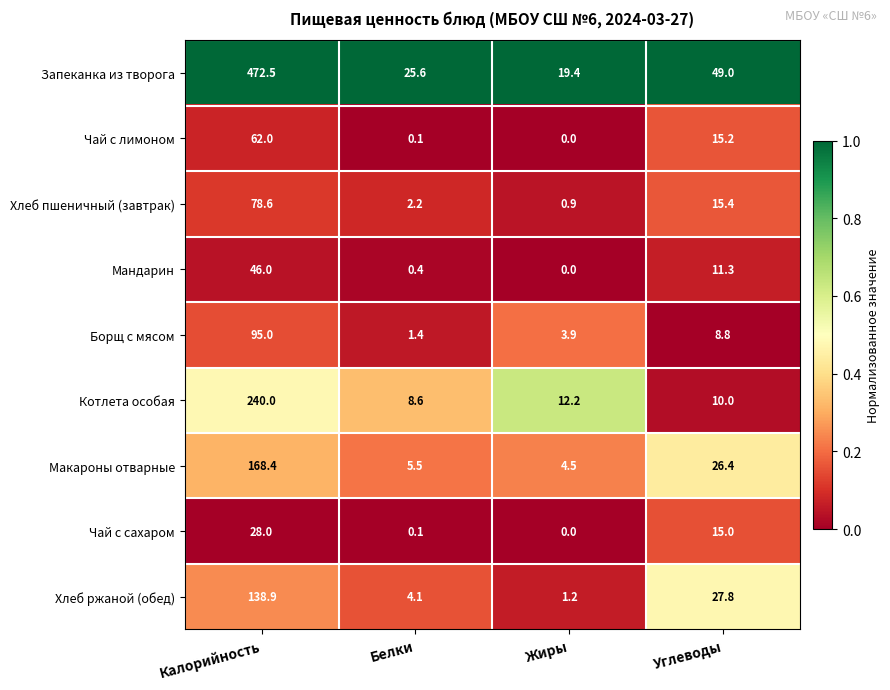

The value of Чай с сахаром at Углеводы is 8.7. True or false?

False